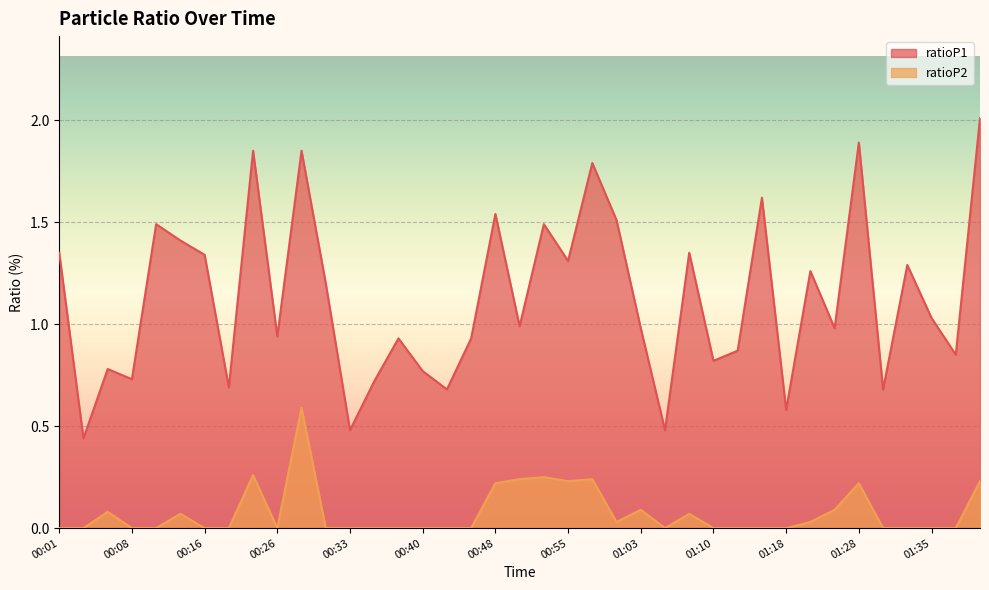

True or false: ratioP1 and ratioP2 cross at least once.

False